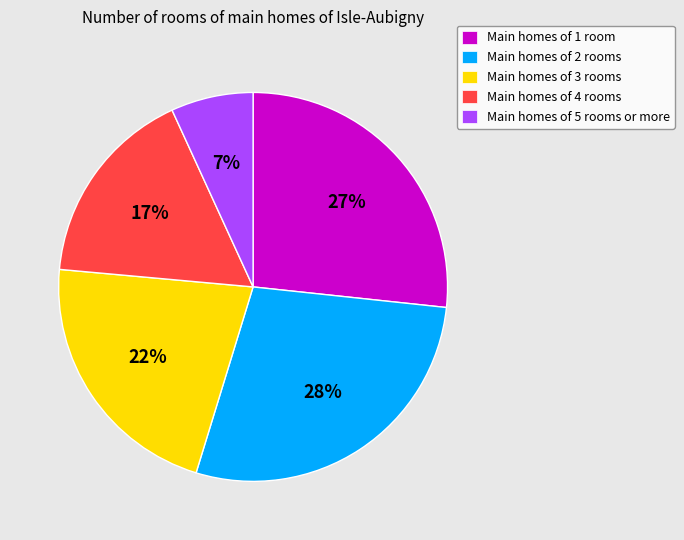

Does any single category account for the majority?

No